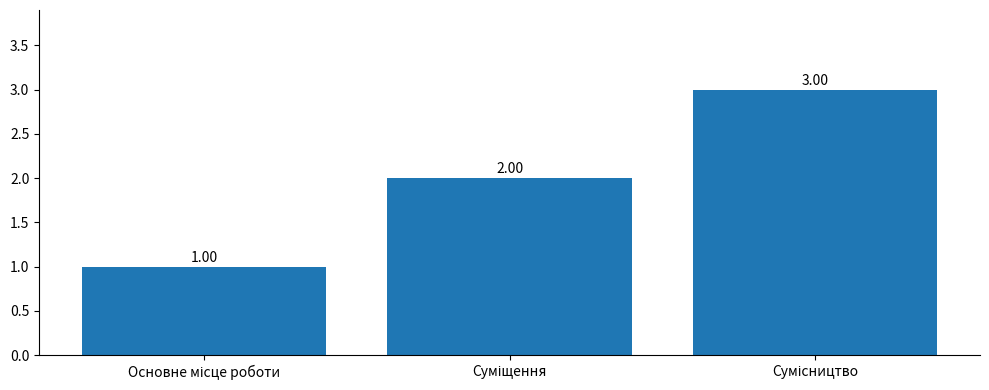

What is the difference between the maximum and minimum values?

2